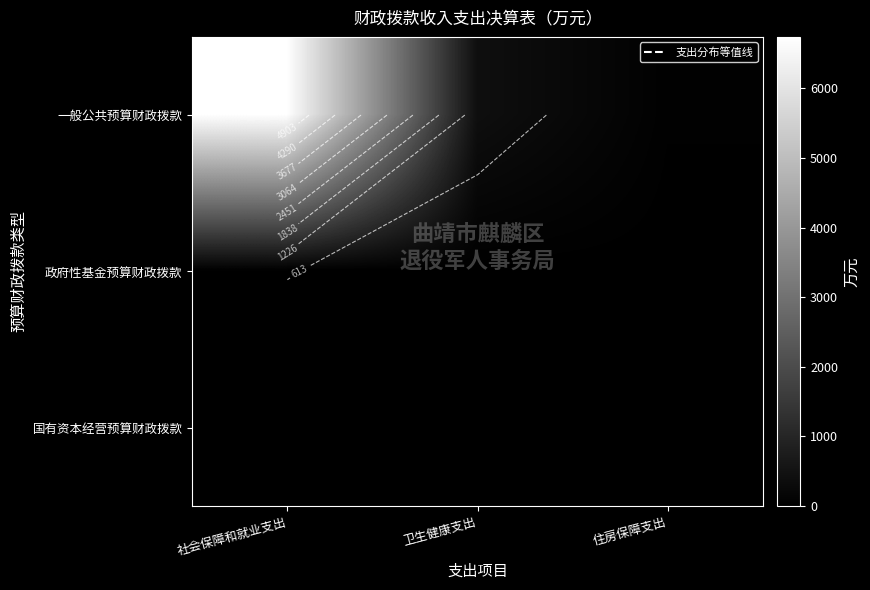

At which category is the sum across all series the highest?

社会保障和就业支出